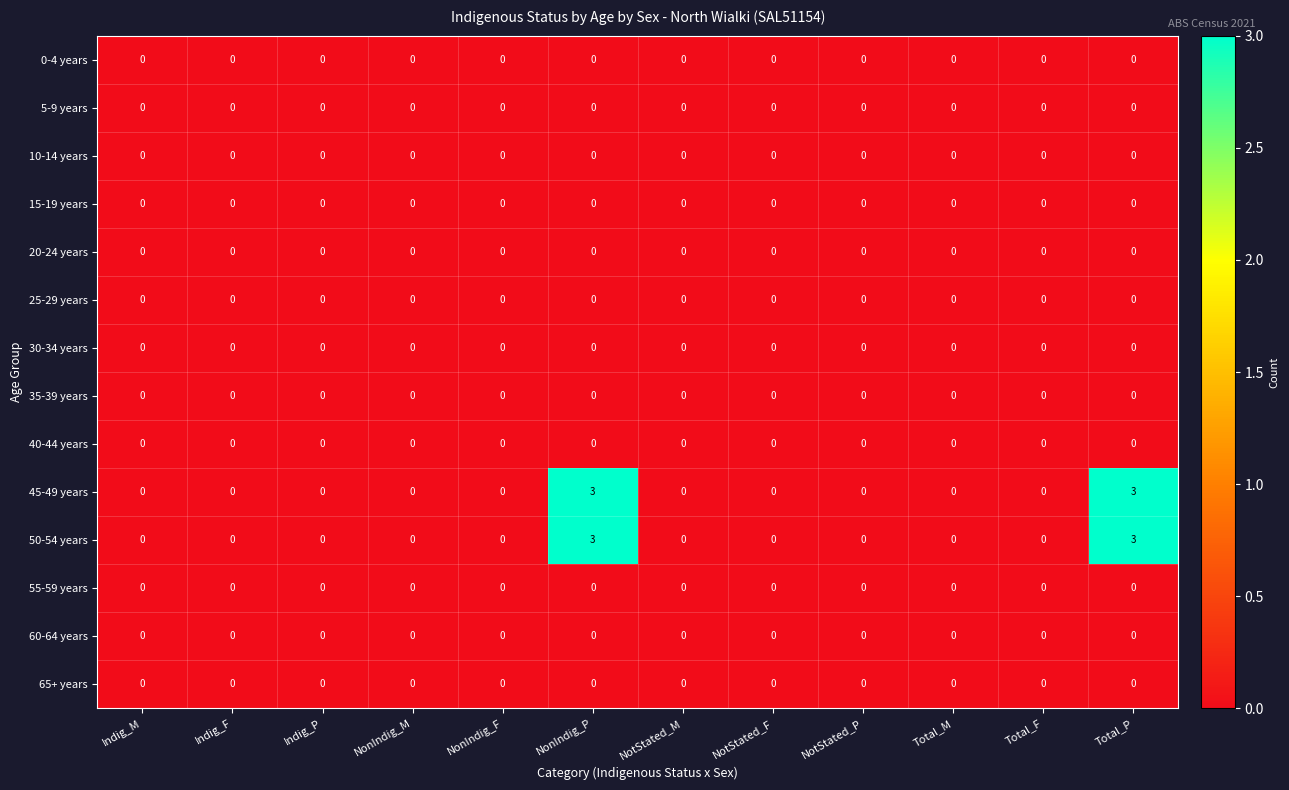

What is the maximum value for 45-49 years?

3